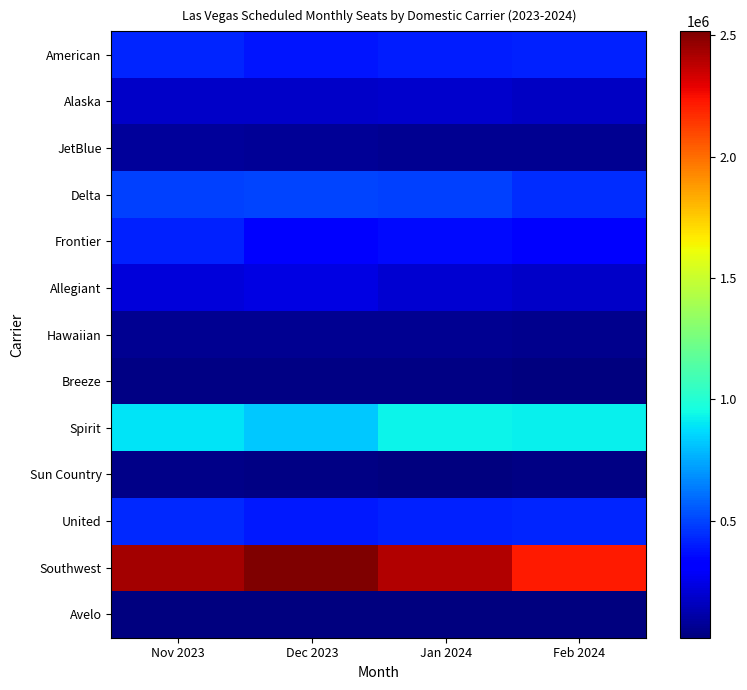

What is the difference between the highest and lowest values at Nov 2023?

2415175